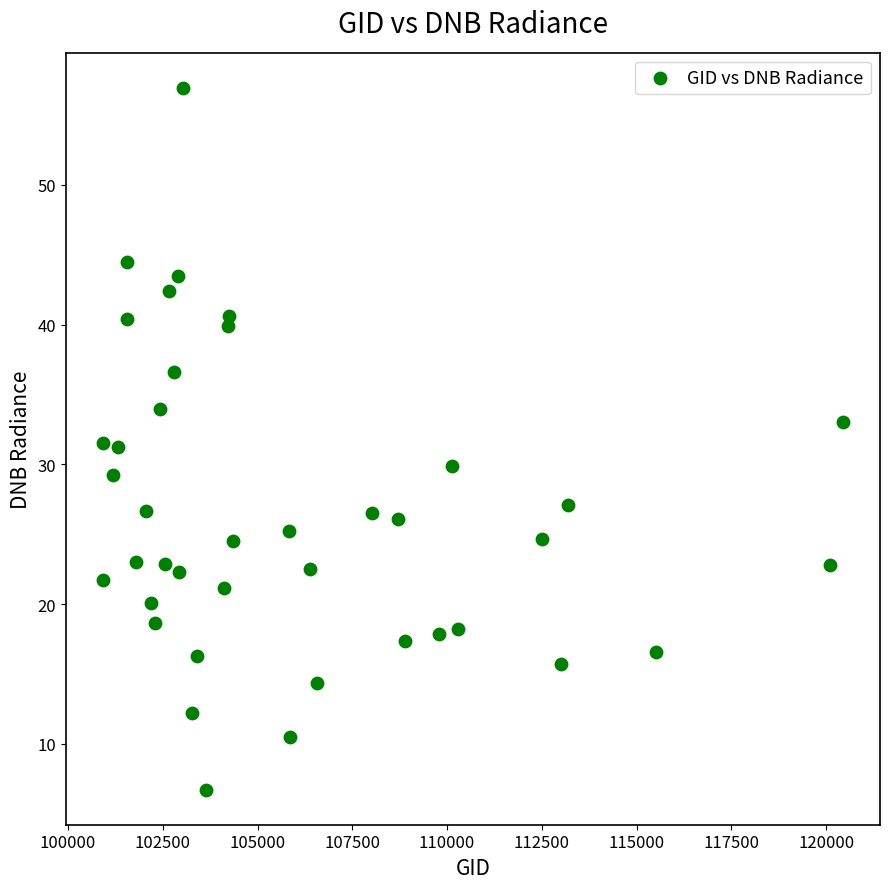

What is the range of Y values (max minus min)?

50.2